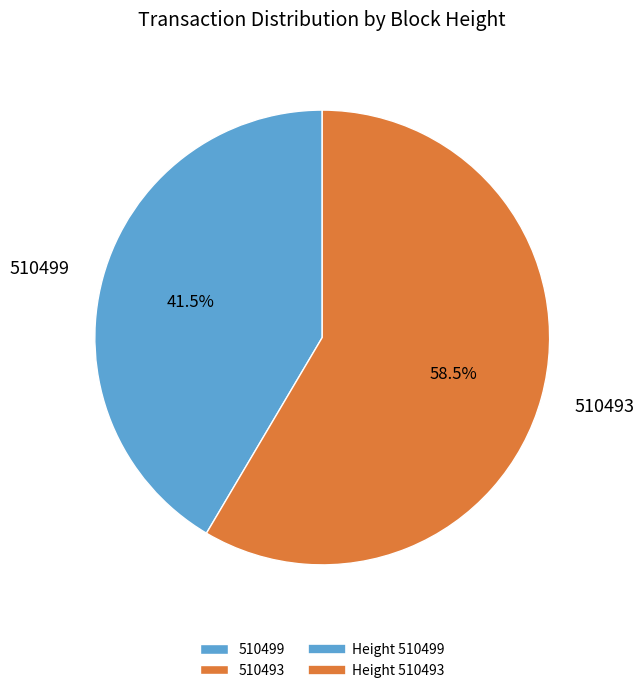

Which has a higher value, 510499 or 510493?

510493